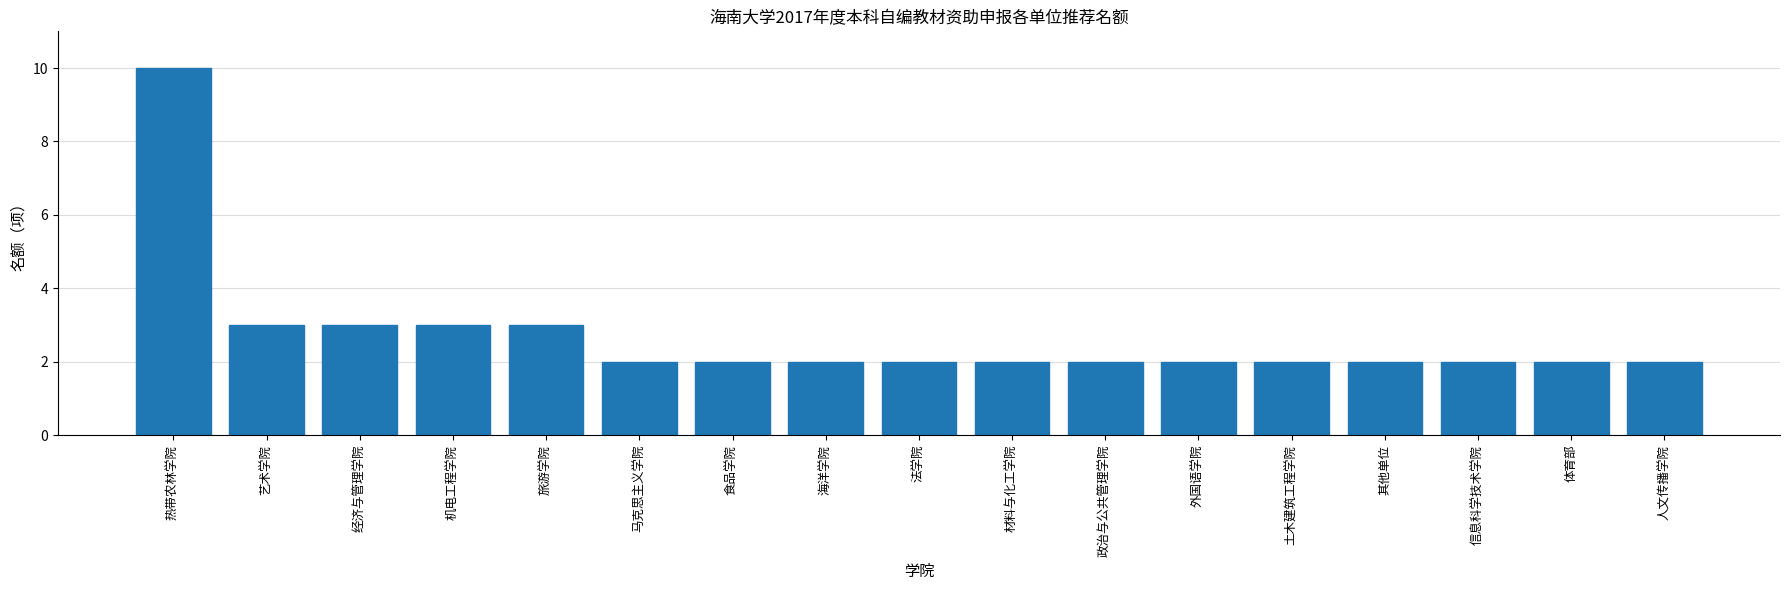

Read the value at 艺术学院.

3